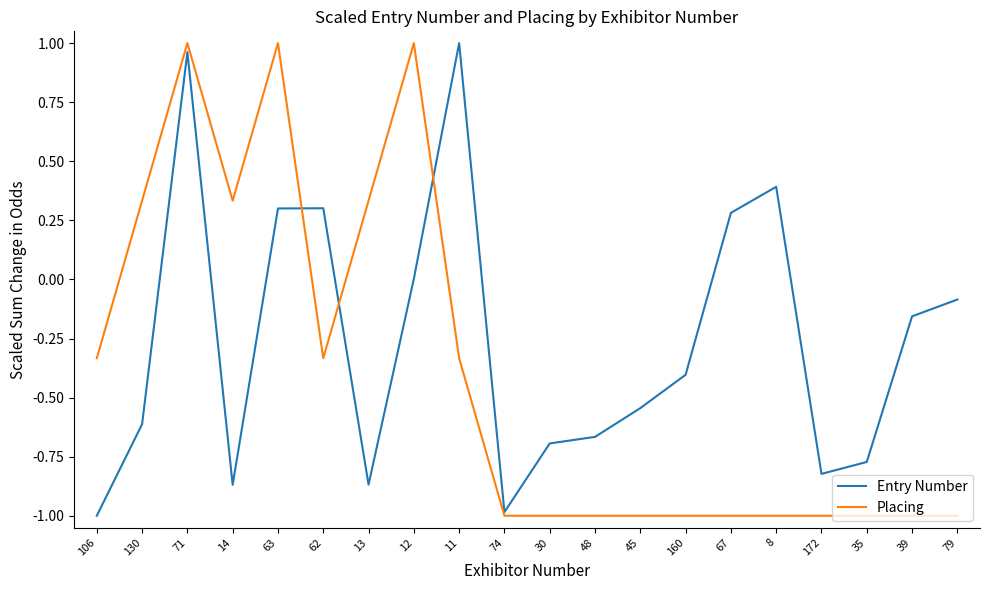

Between which two adjacent categories do Placing and Entry Number first intersect?

63 and 62